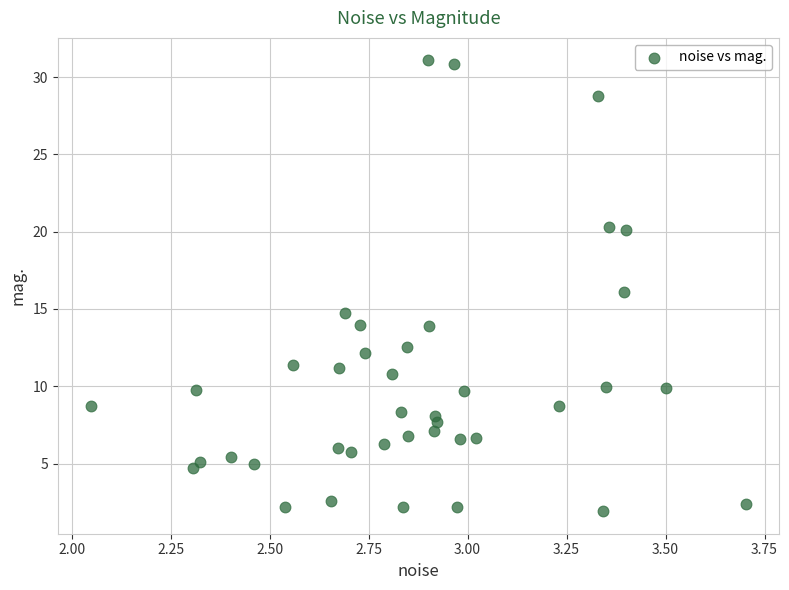

What is the range of Y values (max minus min)?

29.2